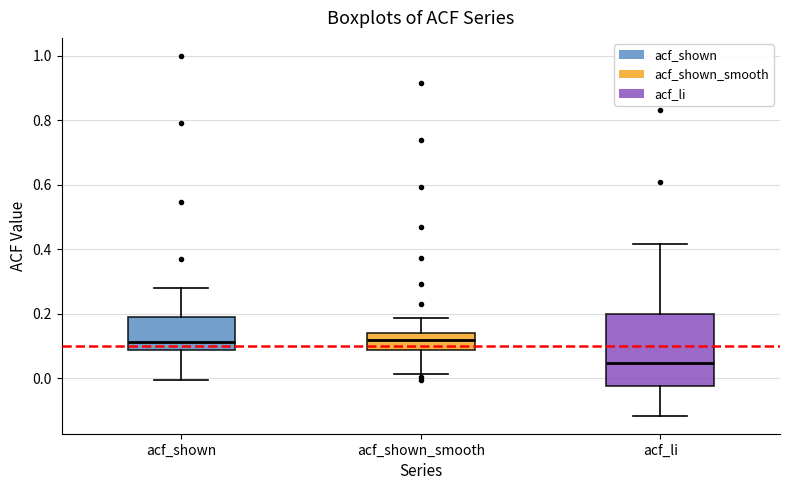

Which box is the tallest, from its lower edge to its upper edge?

acf_li